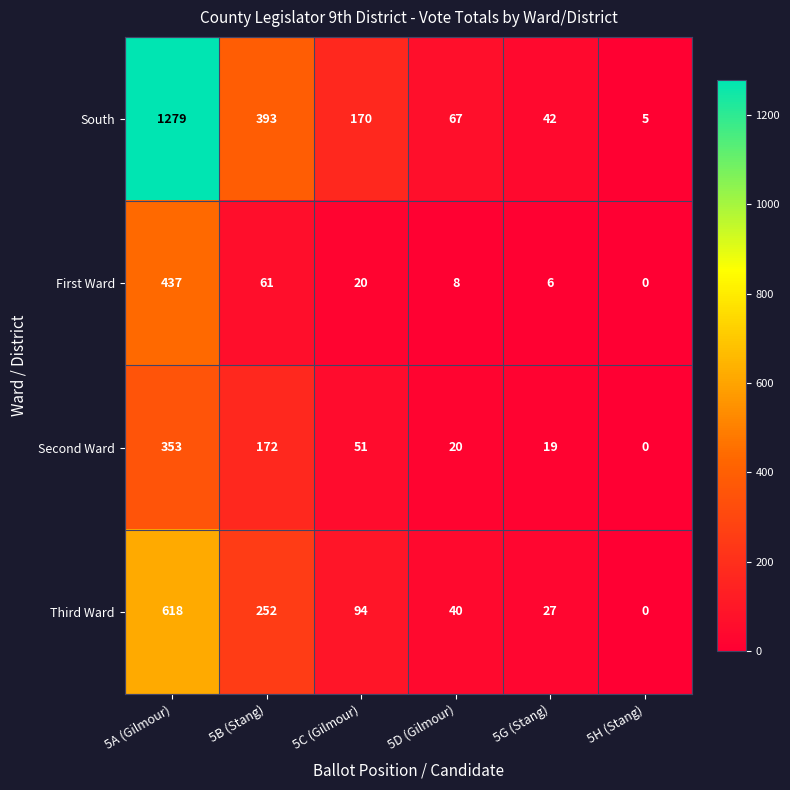

Count the number of categories in the chart.

6